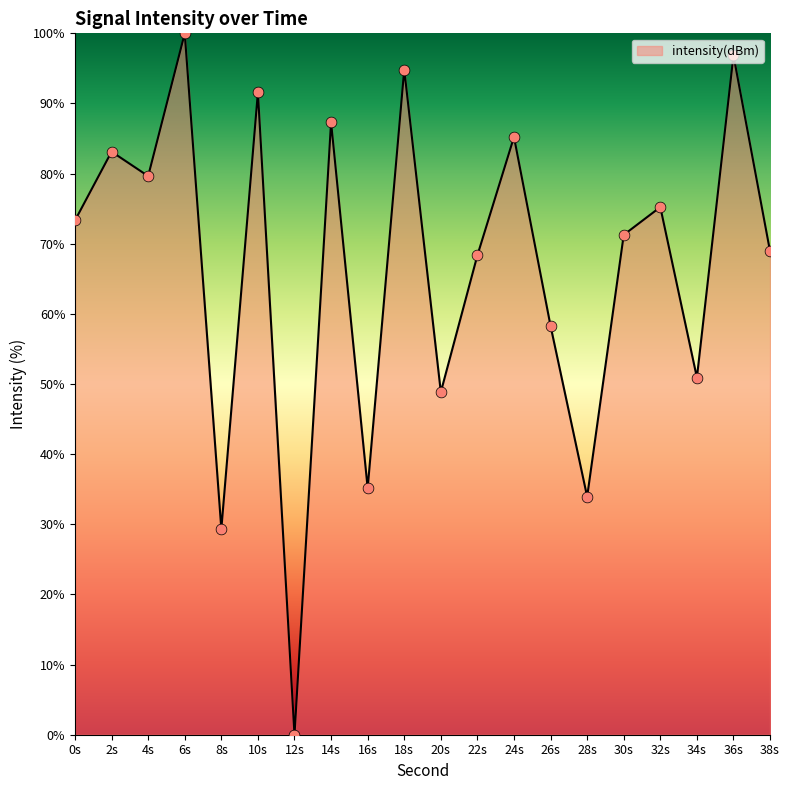

What is the change in value from 14s to 34s?

-36.4